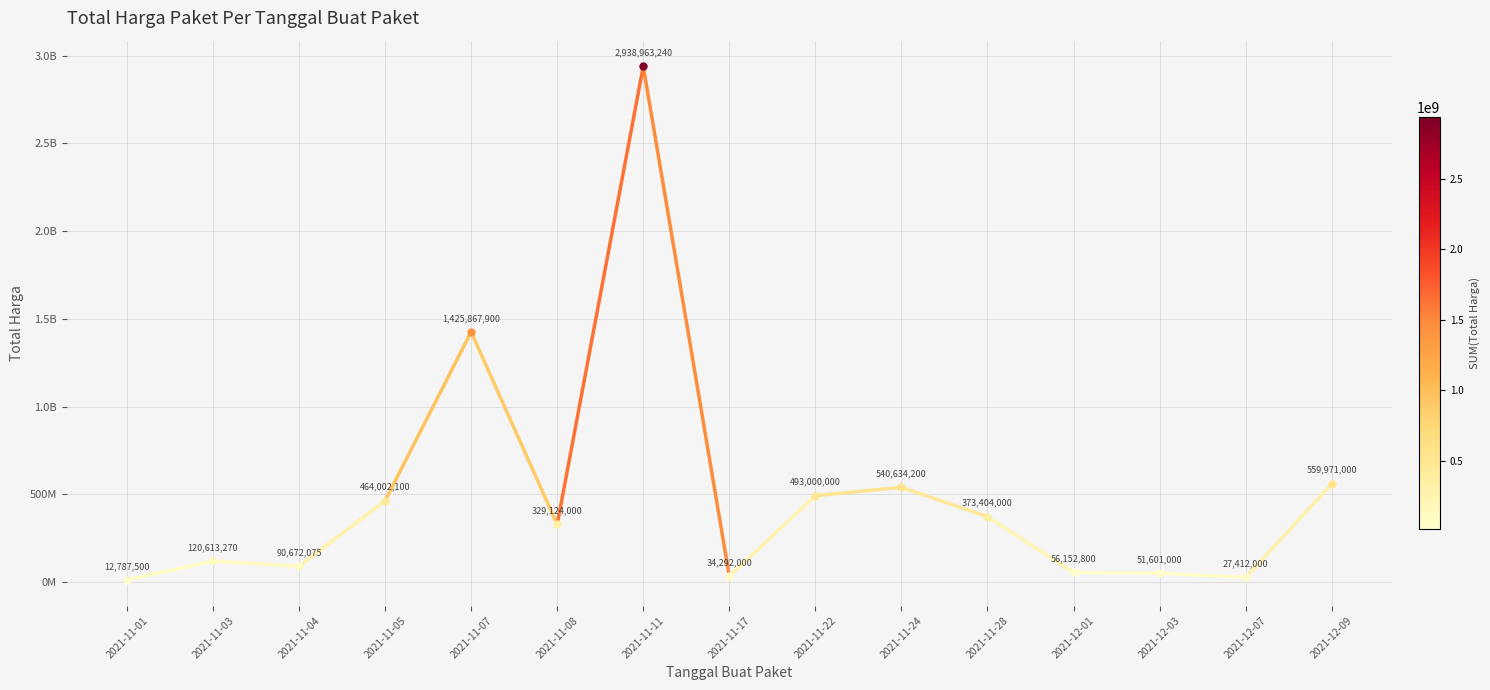

The value at 2021-11-01 is 6939682. True or false?

False